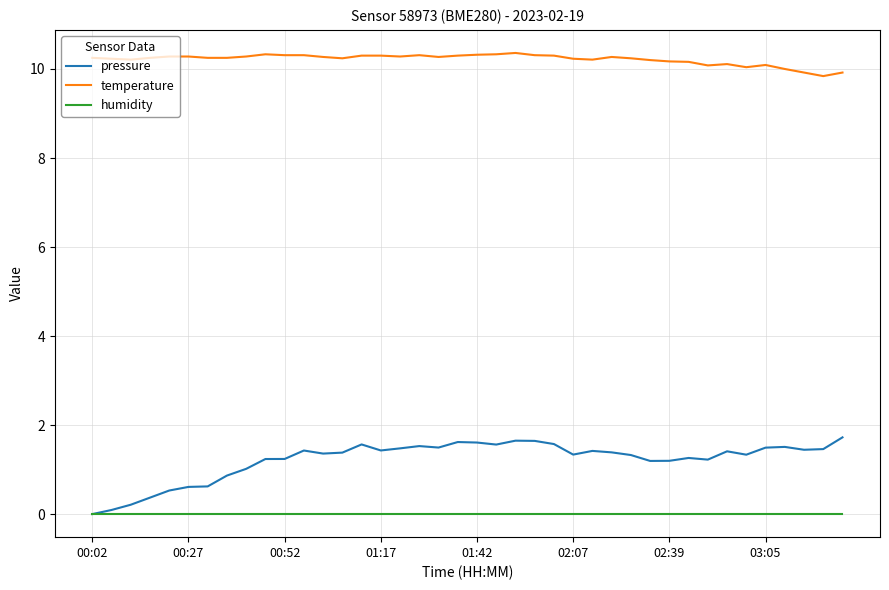

True or false: humidity and temperature intersect in this chart.

False